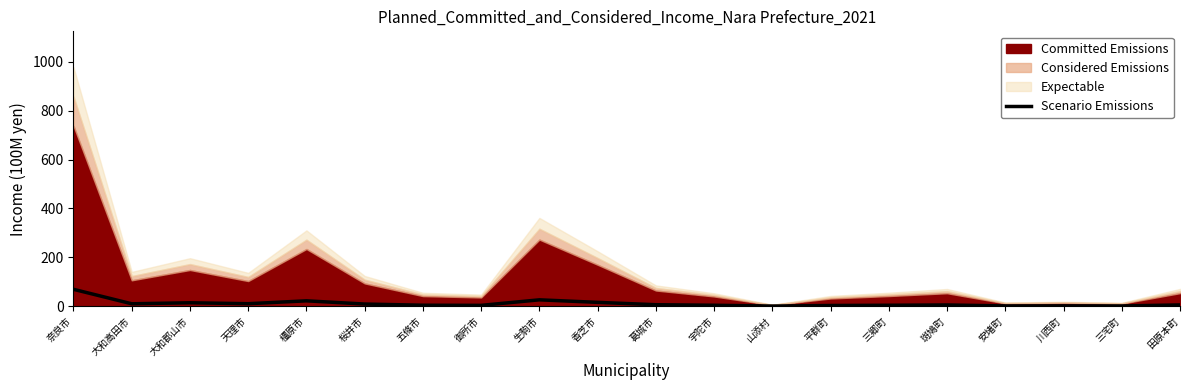

List the labels in order of value, smallest first.

山添村, 三宅町, 安堵町, 川西町, 平群町, 御所市, 三郷町, 宇陀市, 五條市, 斑鳩町, 田原本町, 葛城市, 桜井市, 大和高田市, 天理市, 大和郡山市, 香芝市, 橿原市, 生駒市, 奈良市